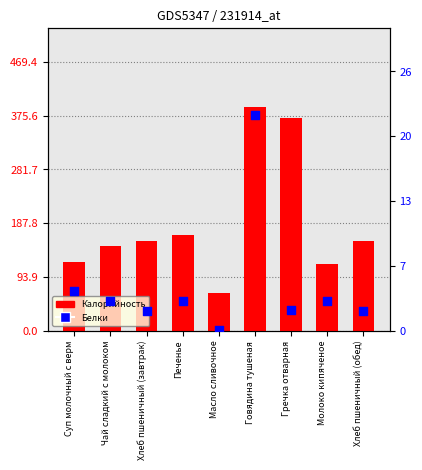

At which category is the sum across all series the highest?

Говядина тушеная